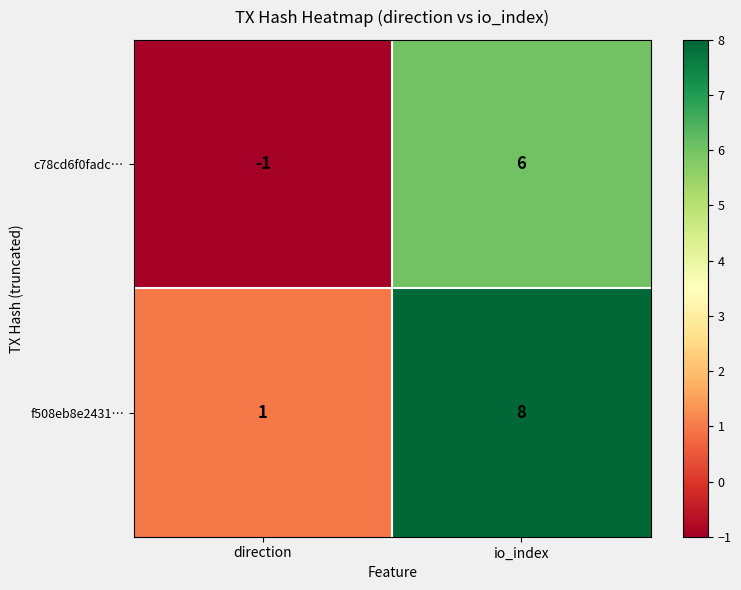

At which category is the sum across all series the highest?

io_index